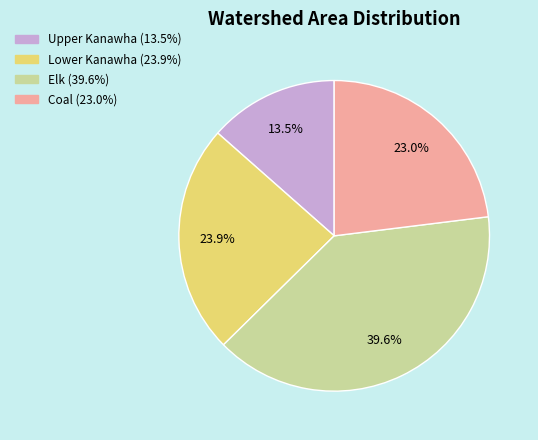

Does Coal represent more than half of the total?

No